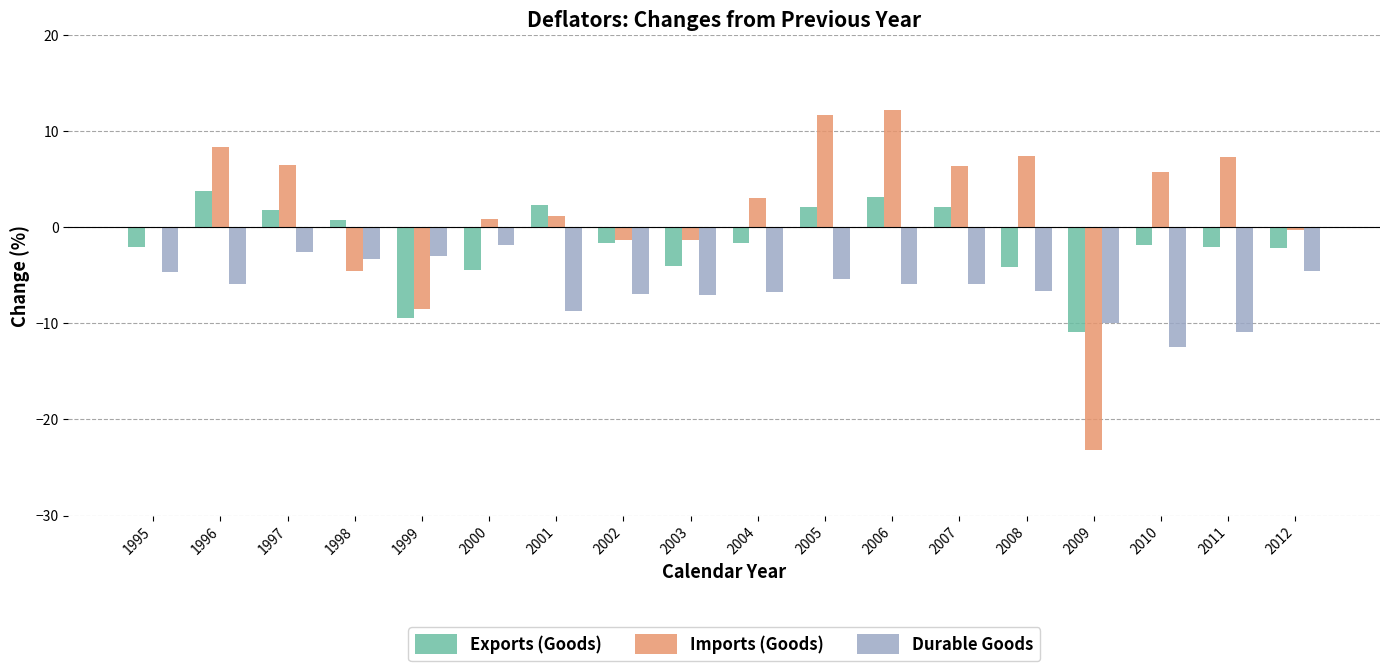

What is the approximate value of Exports (Goods) at 2002?

-1.6